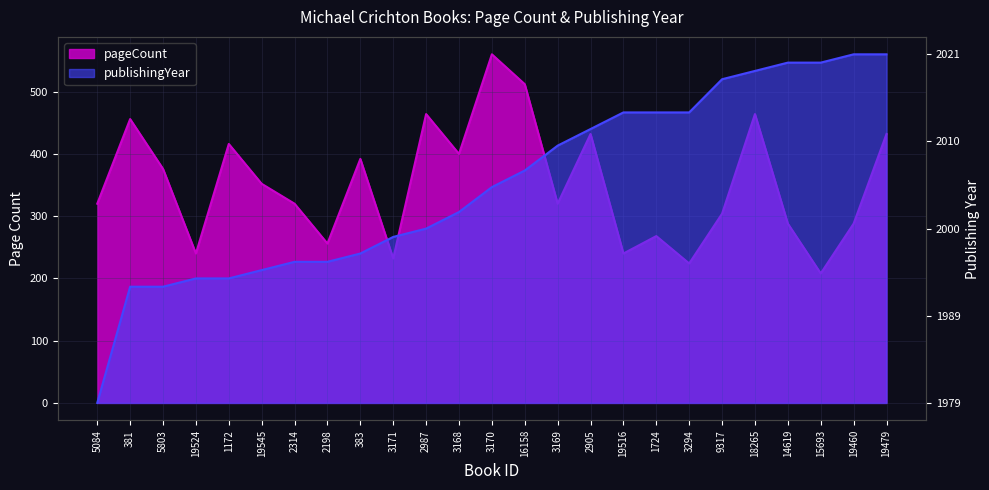

Which series has the largest range (max minus min)?

pageCount